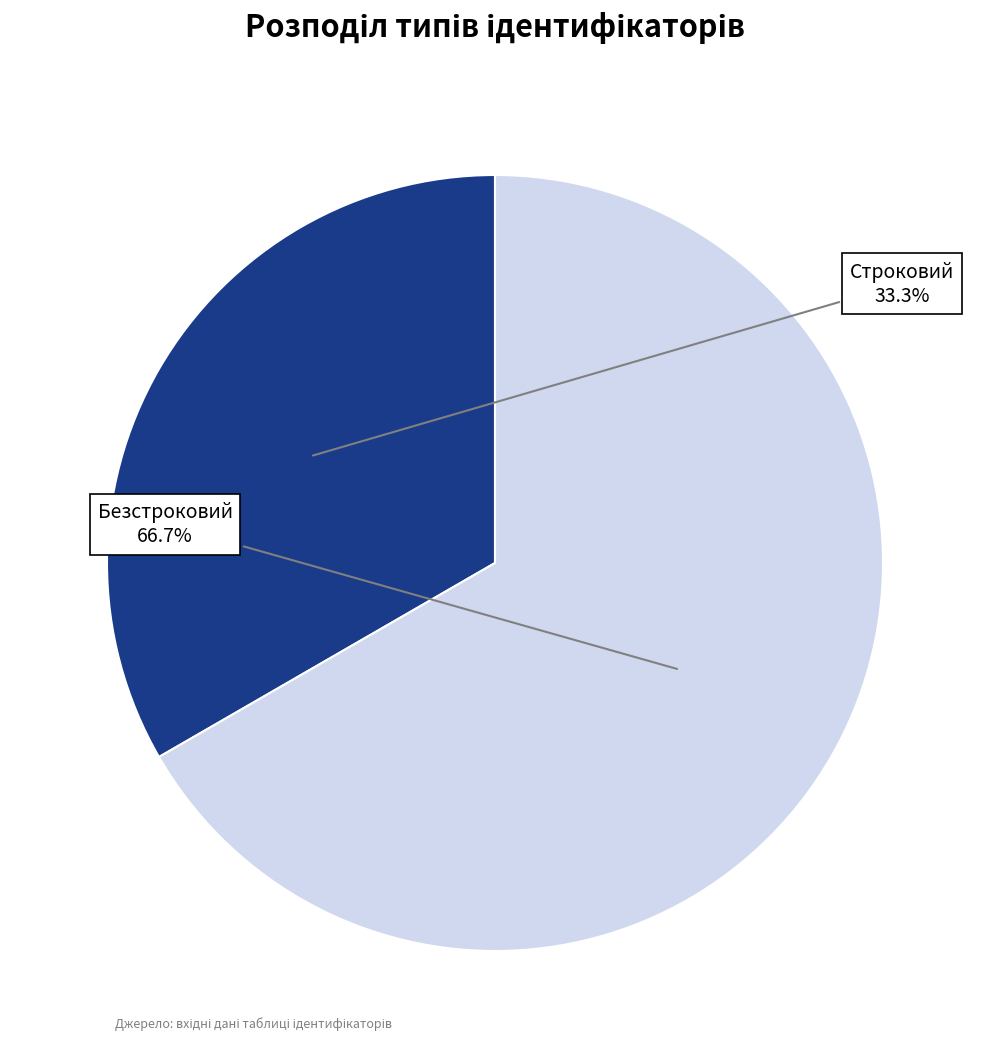

Approximately how many times larger is the value at Строковий compared to Безстроковий?

0.5